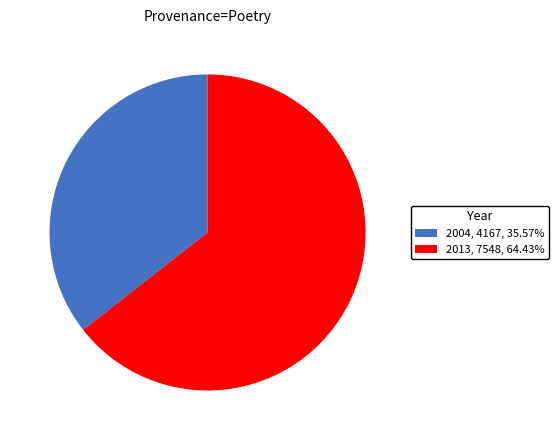

Which category has the biggest portion of the pie?

2013